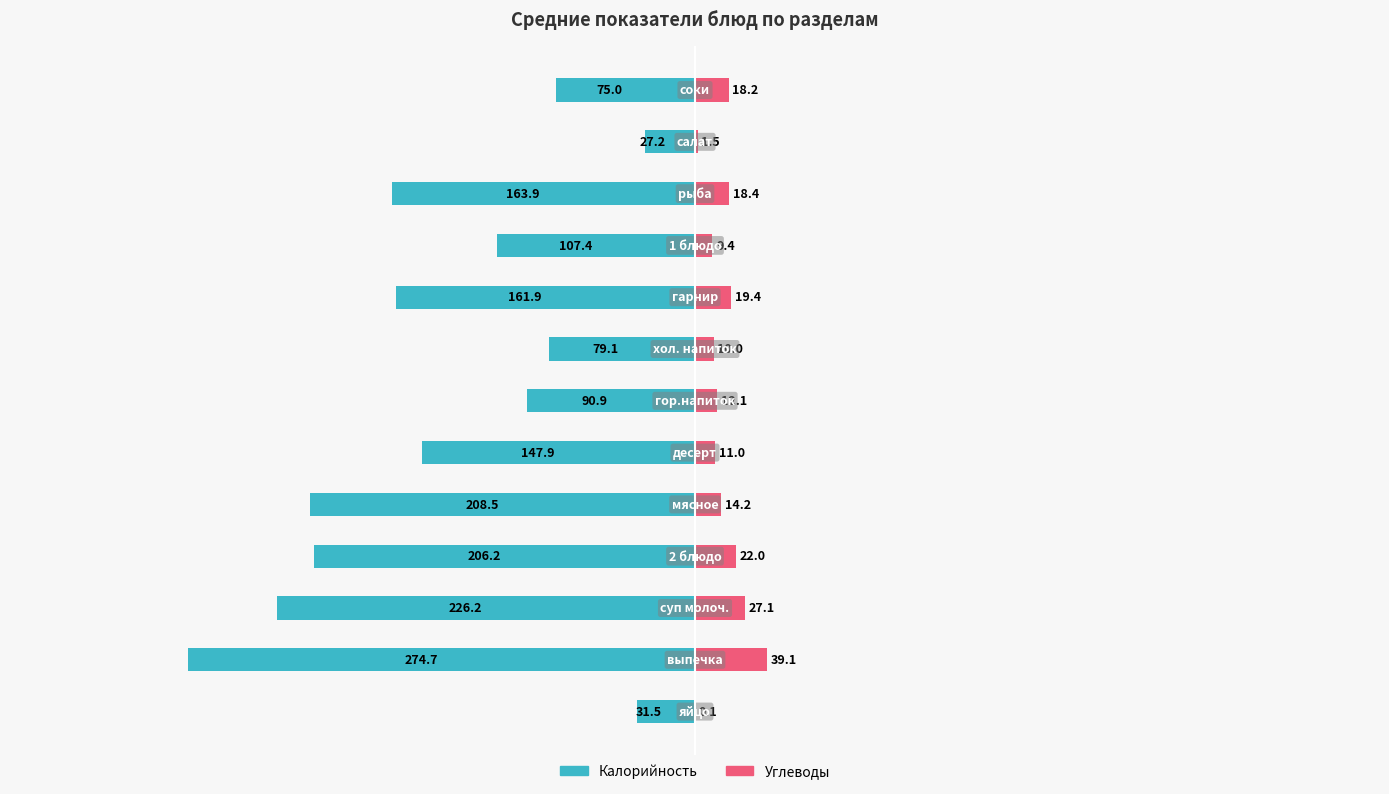

The Калорийность series shows -130.3 at 12. True or false?

False